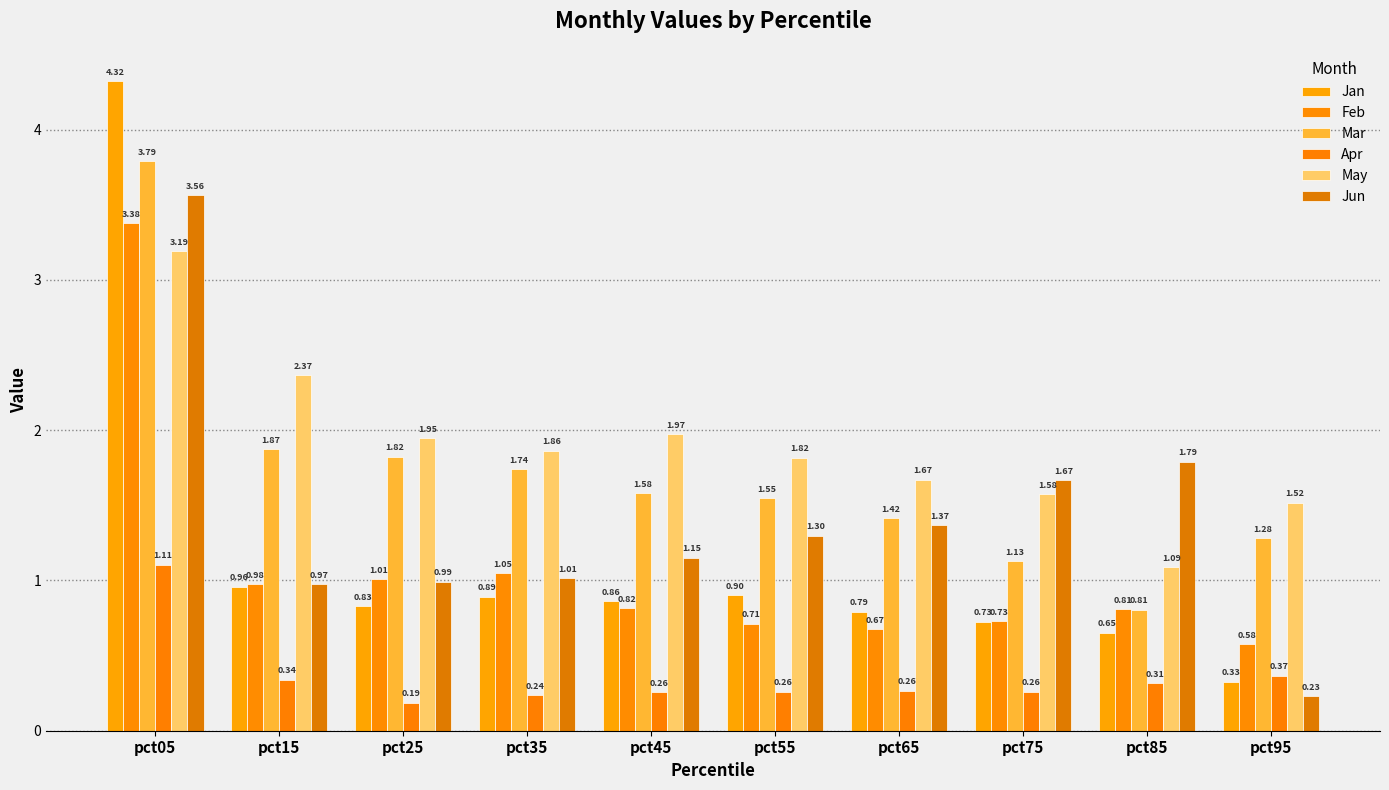

How many bars are there in total?

60